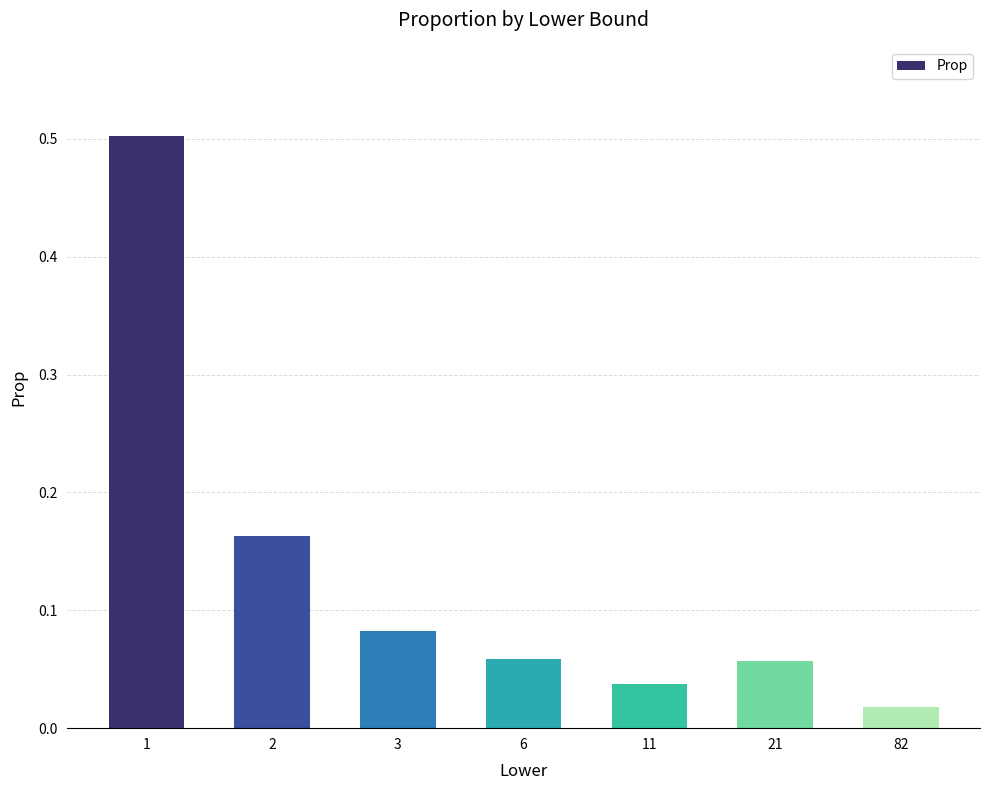

Is it true that the value at 21 is 0.0?

False